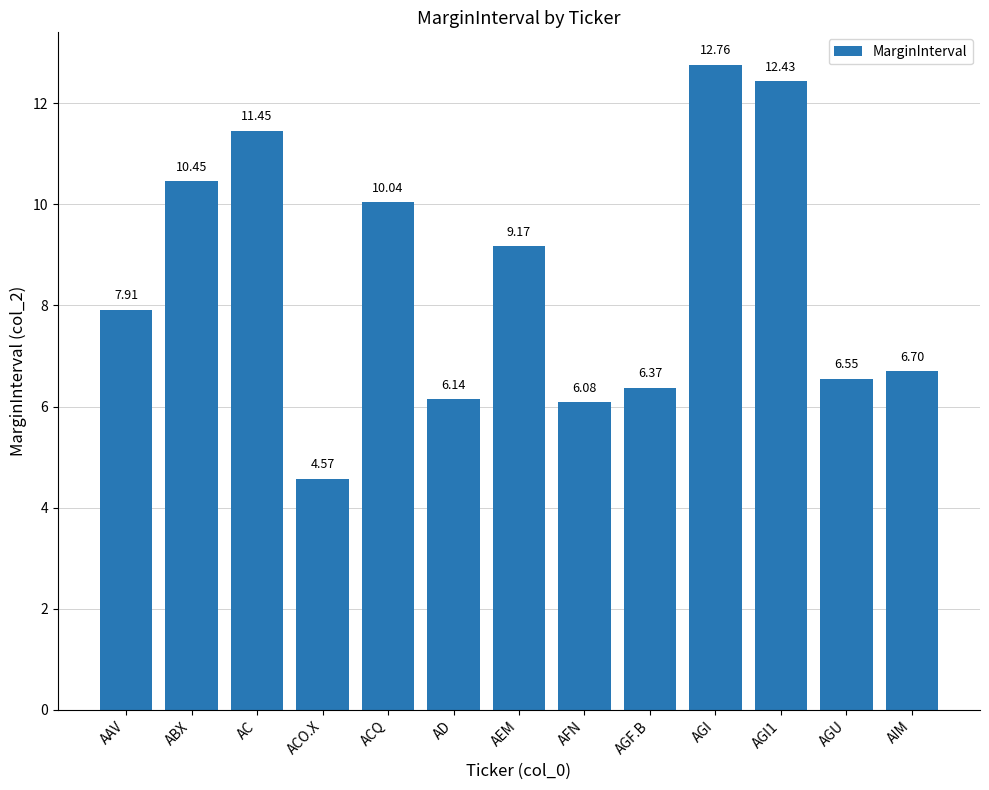

How many data points are less than 7?

6